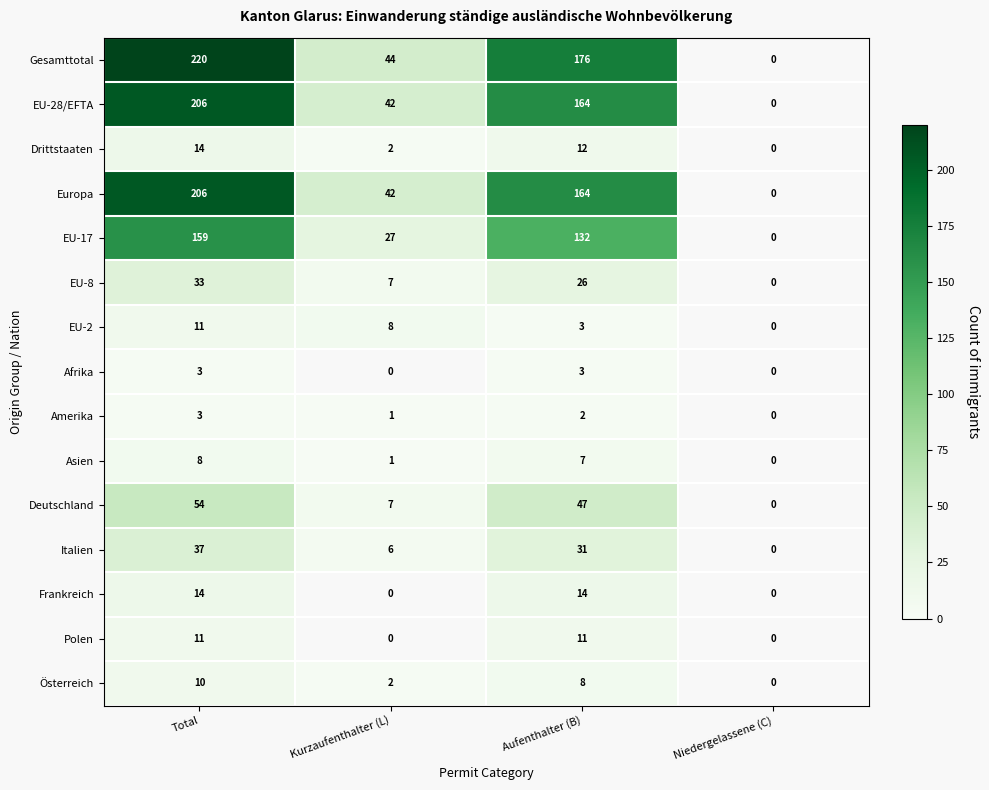

What is the spread (max minus min) of values at Total?

217